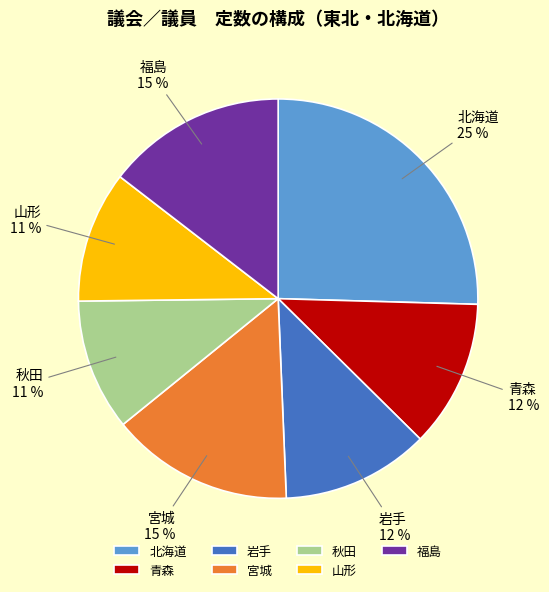

What is the ratio of the value at 青森 to the value at 北海道?

0.5